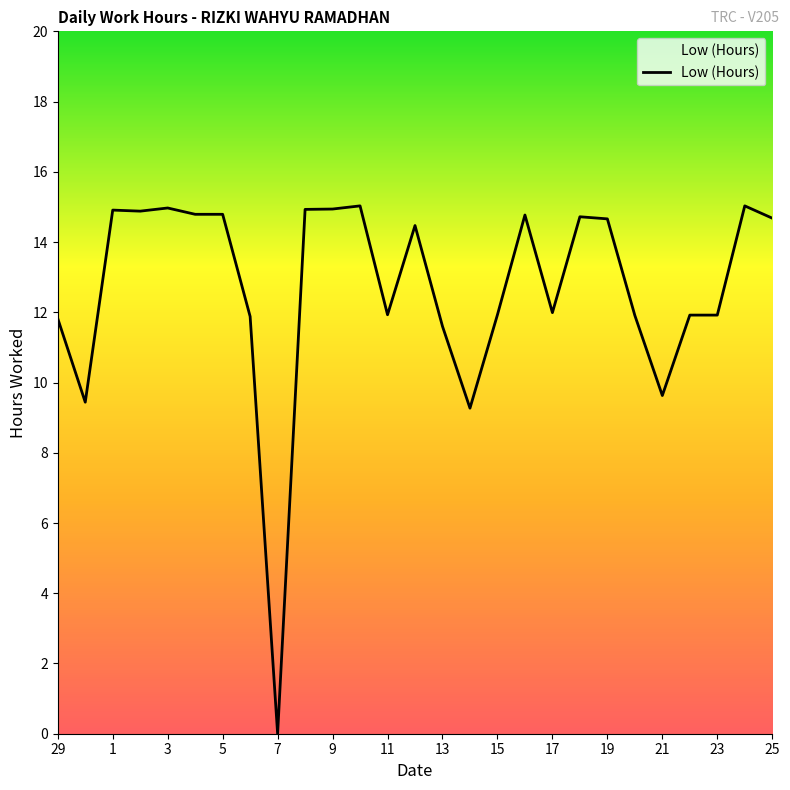

What is the maximum value shown in the chart?

15.0